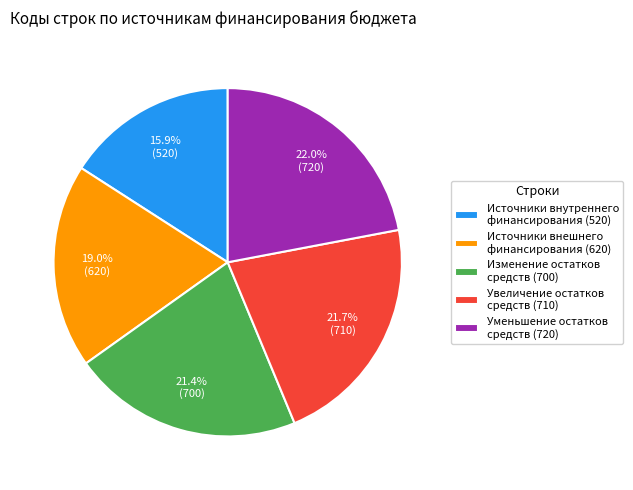

Is the sum of Источники внешнего финансирования (620) and Источники внутреннего финансирования (520) greater than half?

No